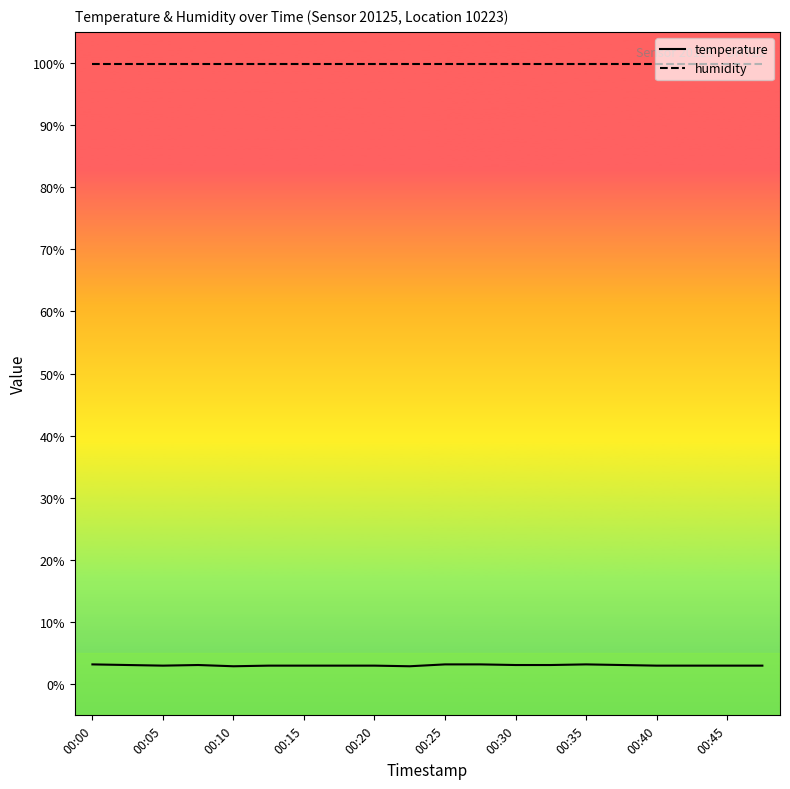

Which series has the largest total across all categories?

humidity